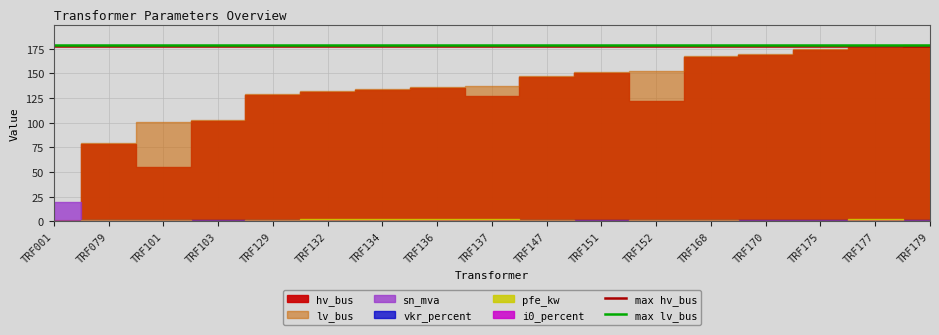

The max lv_bus series shows 179 at TRF001. True or false?

True